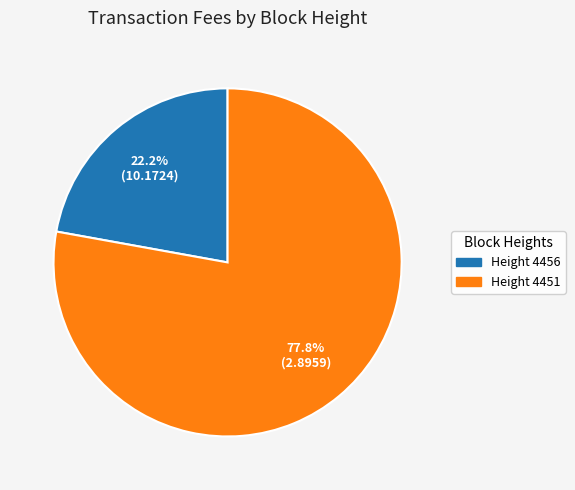

To the nearest percent, what is the average slice percentage?

50%